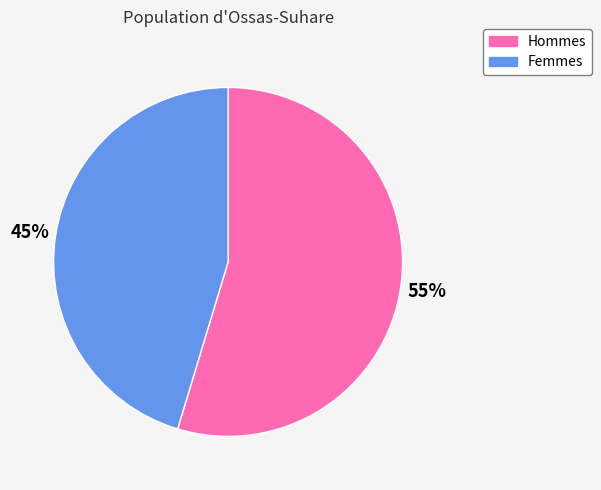

Is Femmes the majority of the pie?

No